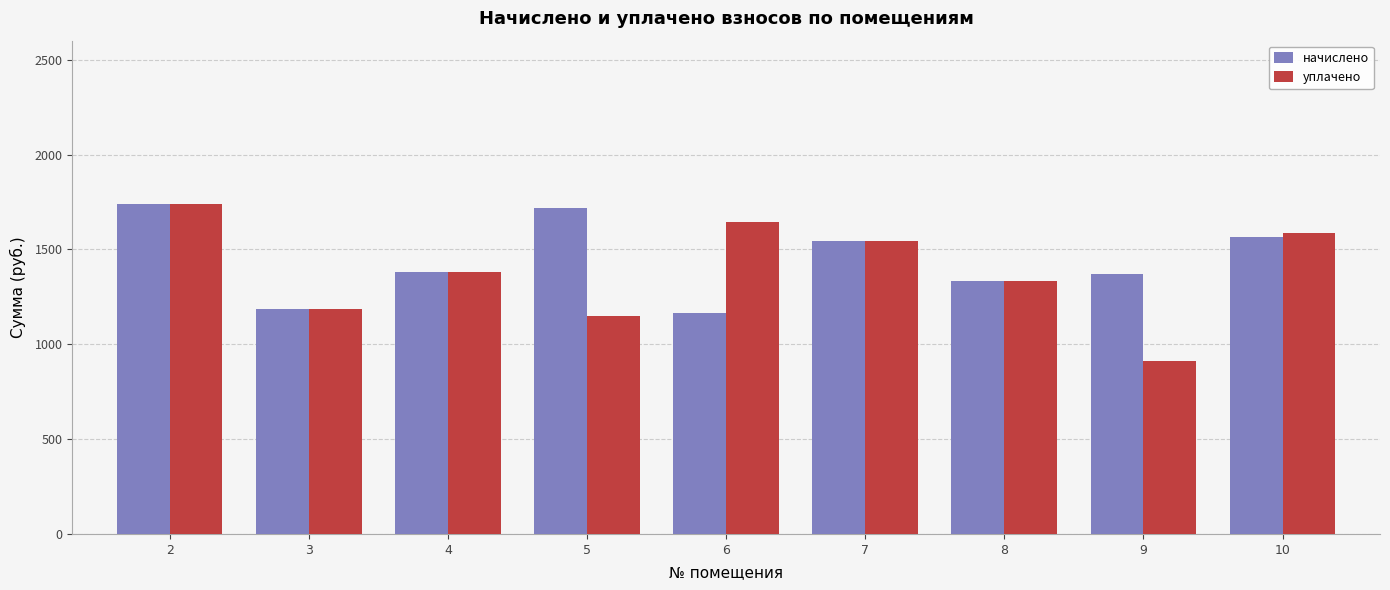

How many values in the уплачено series are below 1378?

4